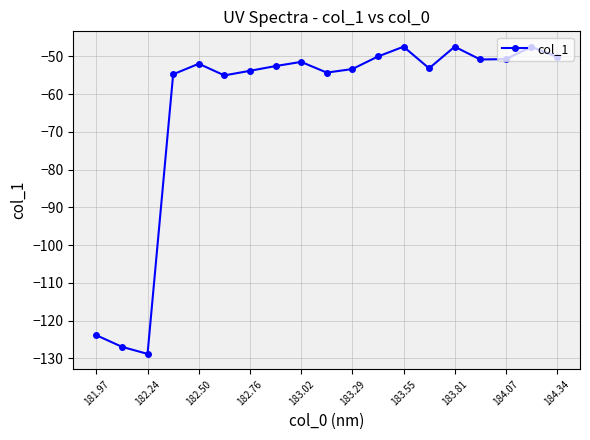

What is the average value?

-63.4